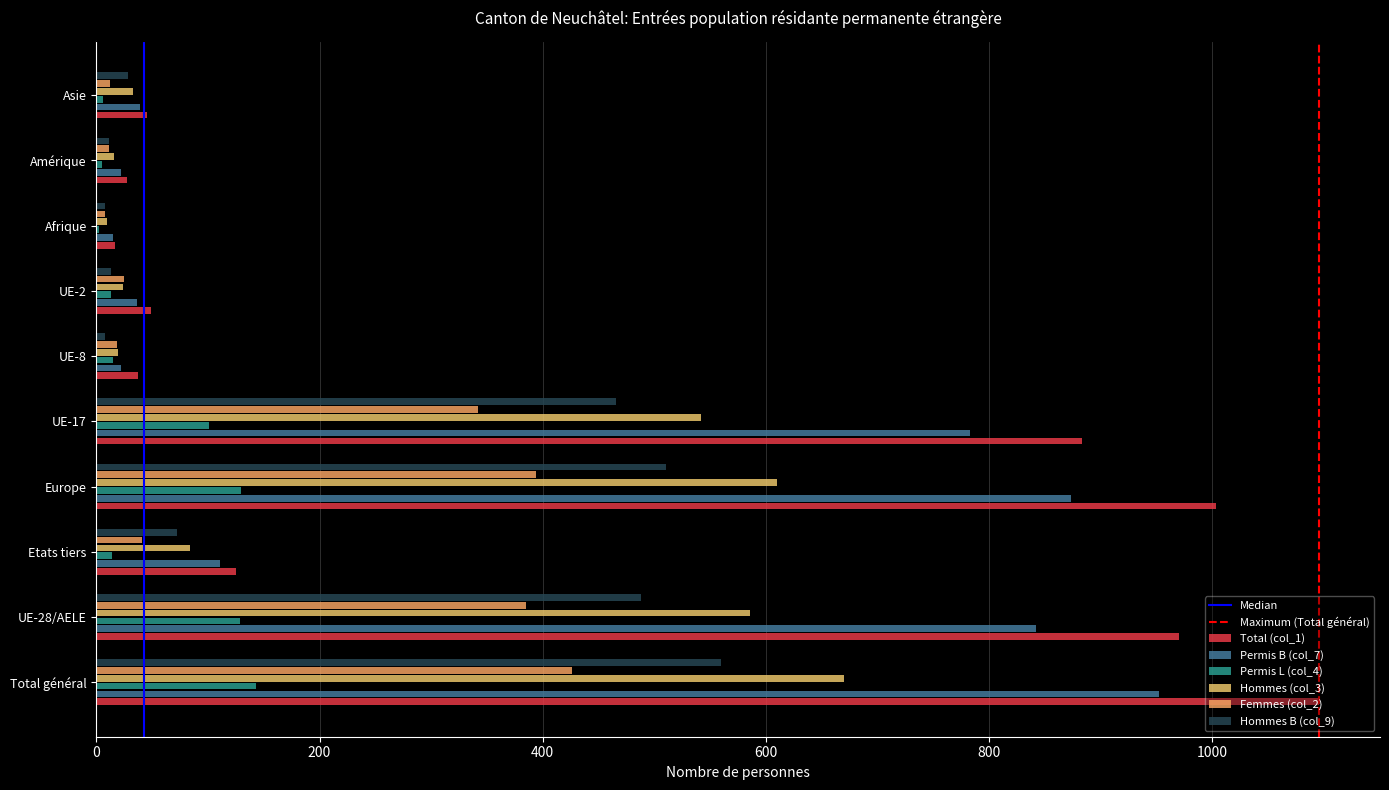

How many distinct data groups are displayed?

6